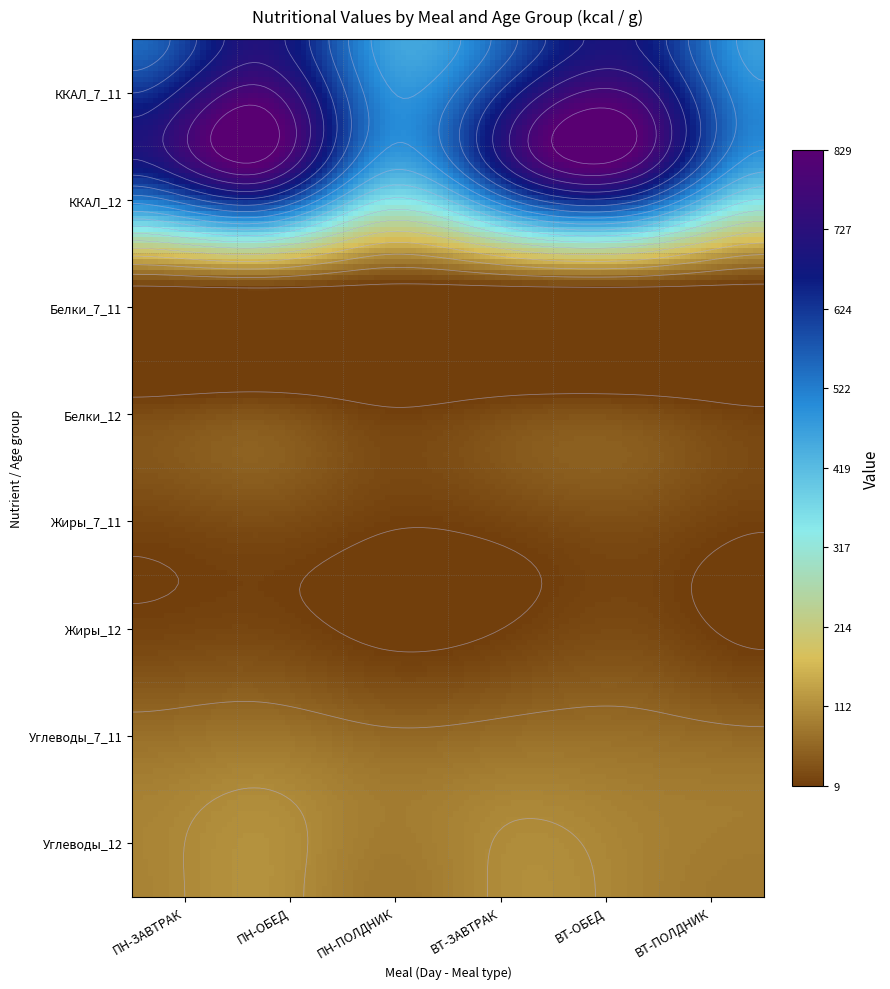

At how many categories does at least one series exceed 232?

6